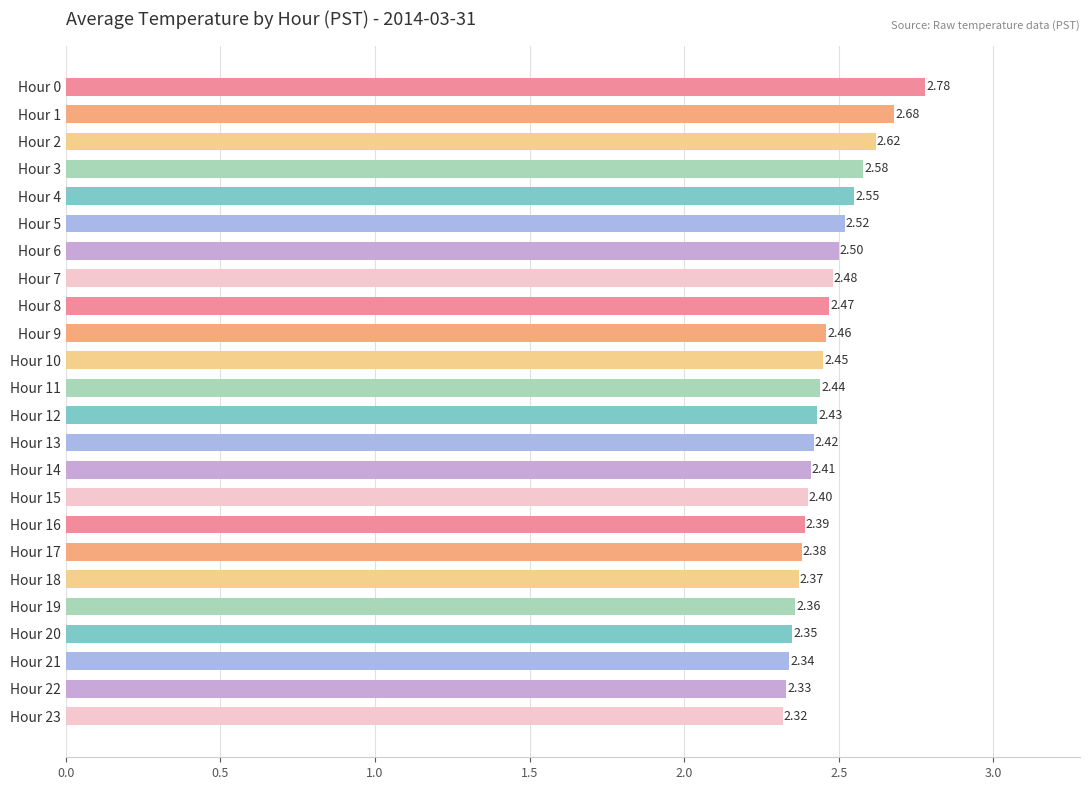

List the labels in order of value, largest first.

Hour 0, Hour 1, Hour 2, Hour 3, Hour 4, Hour 5, Hour 6, Hour 7, Hour 8, Hour 9, Hour 10, Hour 11, Hour 12, Hour 13, Hour 14, Hour 15, Hour 16, Hour 17, Hour 18, Hour 19, Hour 20, Hour 21, Hour 22, Hour 23